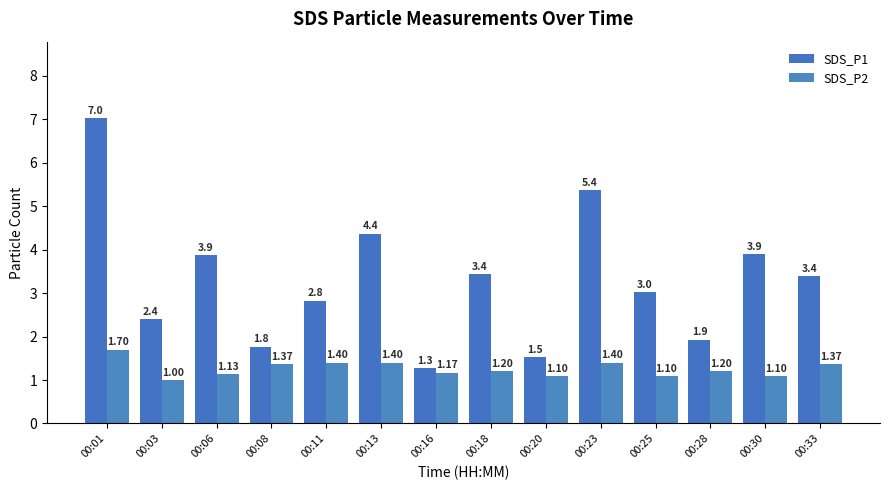

Reading left to right, transcribe all the data shown in this chart.

SDS_P1: 7.0	2.4	3.9	1.8	2.8	4.4	1.3	3.4	1.5	5.4	3.0	1.9	3.9	3.4
SDS_P2: 1.7	1.0	1.1	1.4	1.4	1.4	1.2	1.2	1.1	1.4	1.1	1.2	1.1	1.4